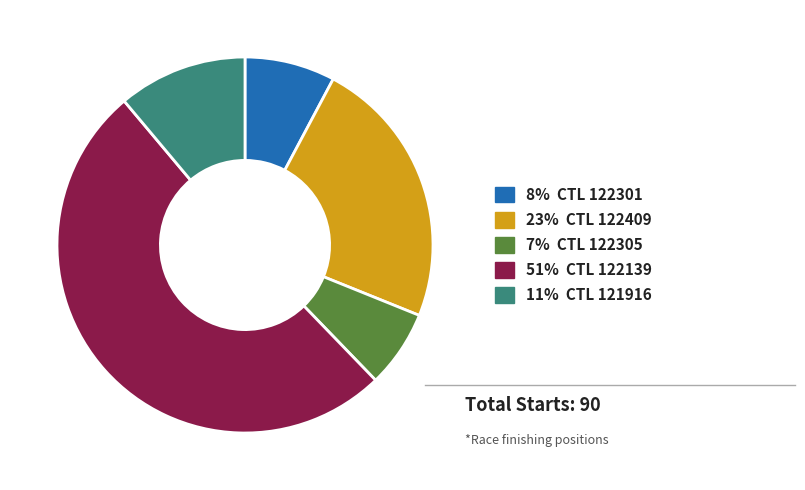

Is there any slice that represents more than half of the pie?

Yes